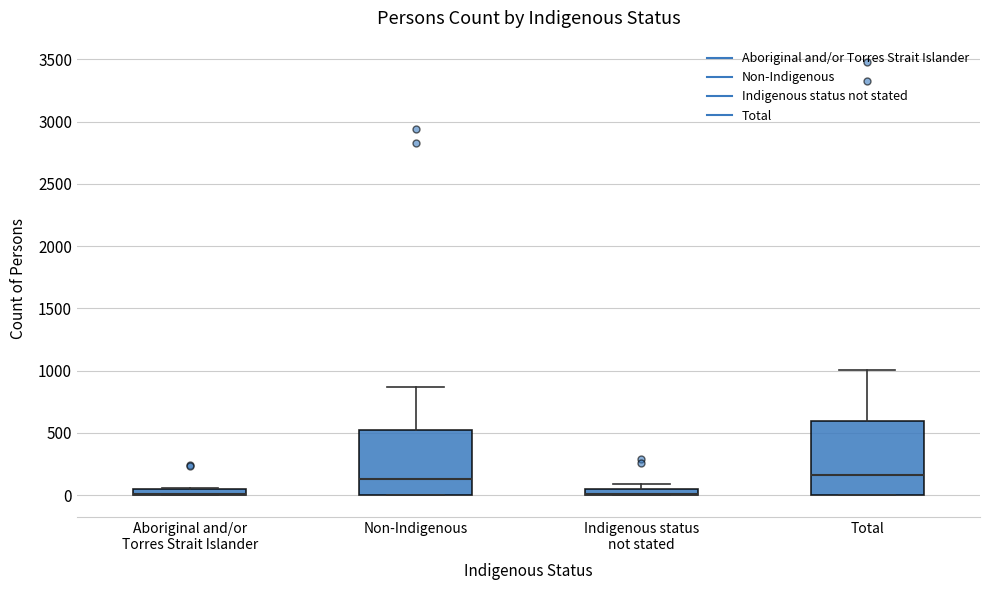

Where is the lower edge of the box for Aboriginal and/or Torres Strait Islander on the y-axis? The values are not printed on the chart, so give them approximately, as read against the axis.

0